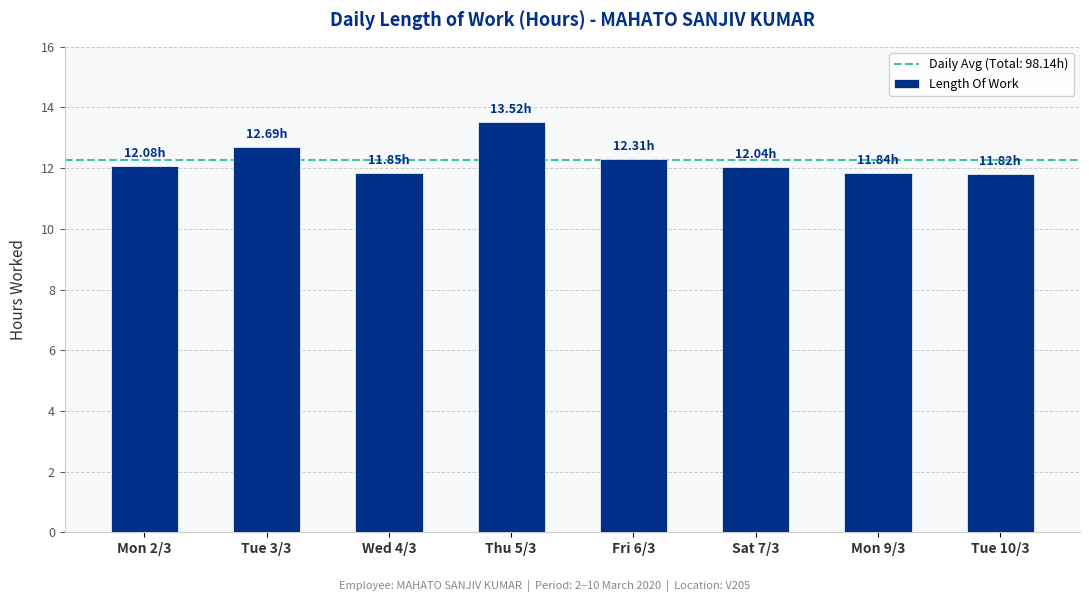

How many distinct data groups are displayed?

1